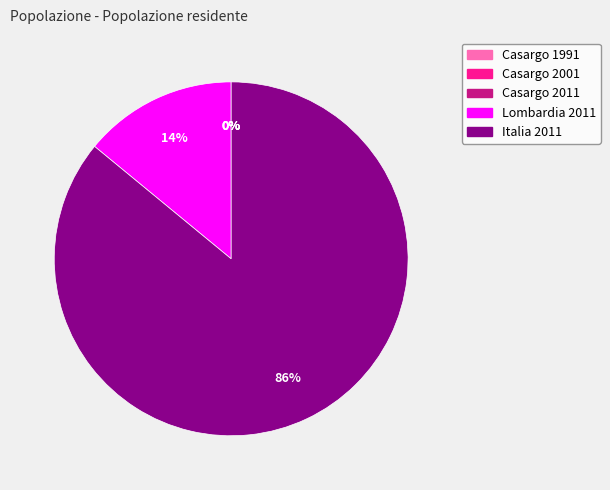

Does Italia 2011 represent more than half of the total?

Yes